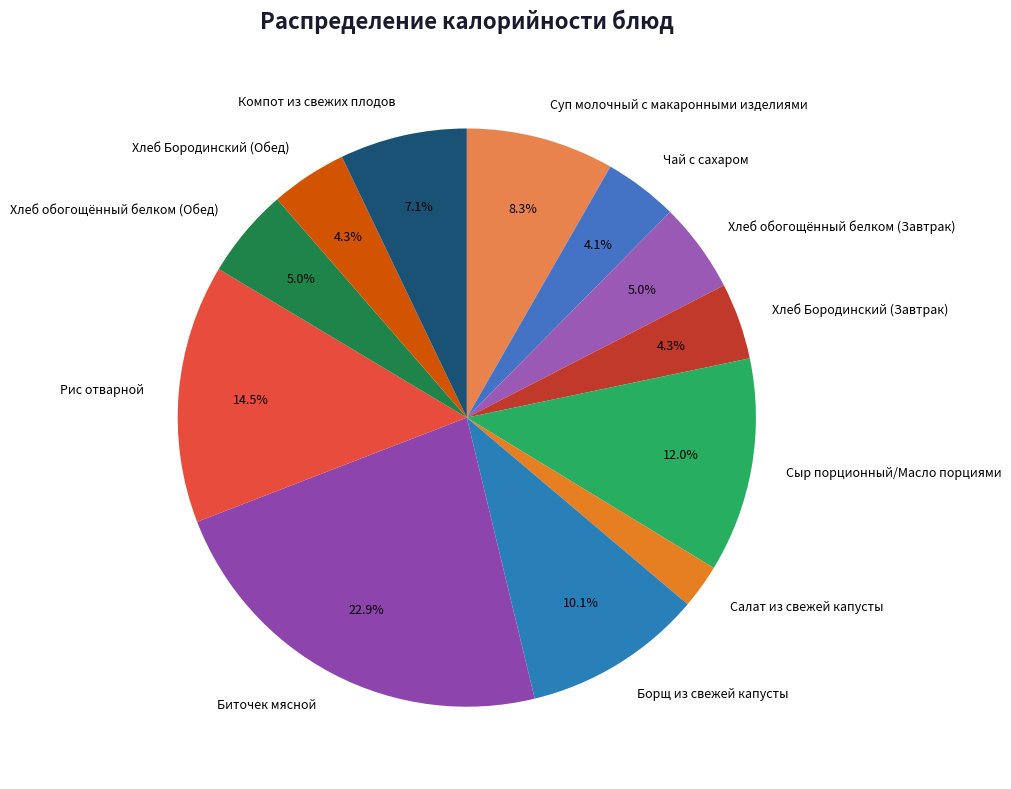

To the nearest percent, what is the difference between the Суп молочный с макаронными изделиями and Компот из свежих плодов slice percentages?

1%